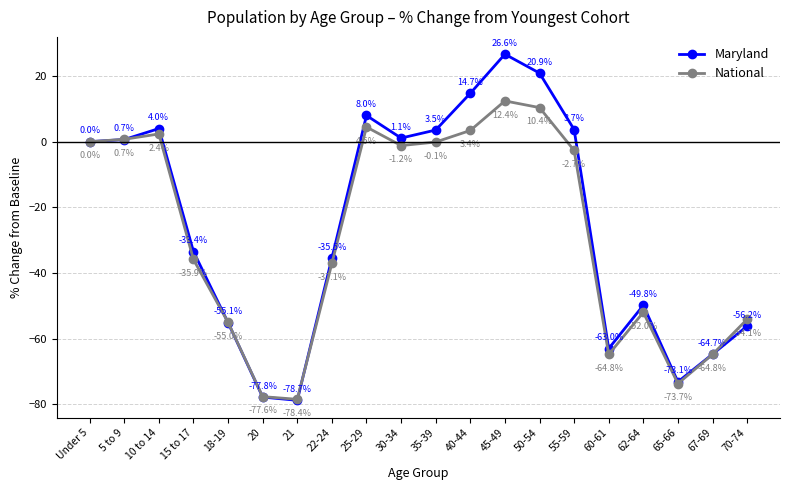

What is the value of the Maryland point at the 9th from the left?

8.0